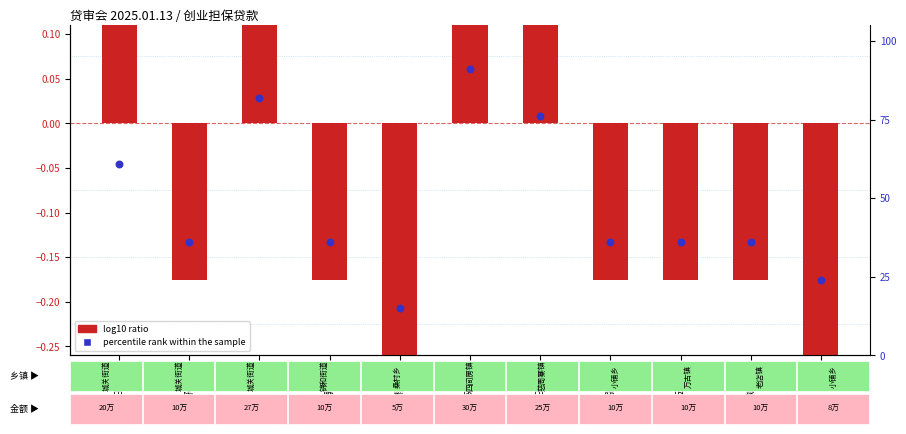

At how many categories does at least one series exceed 78?

2